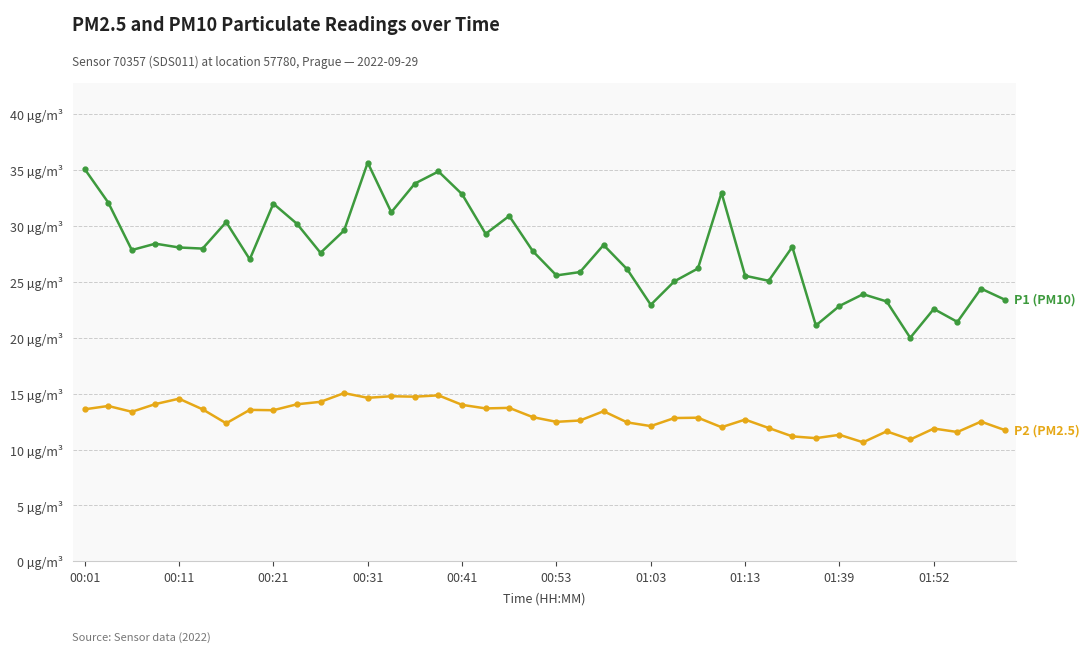

The value of P2 (PM2.5) at 01:39 is 15.1. True or false?

False